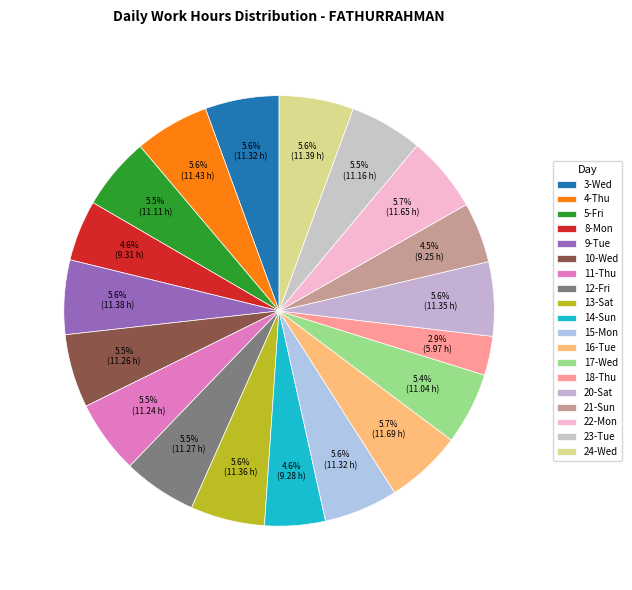

Is the sum of 23-Tue and 4-Thu greater than half?

No